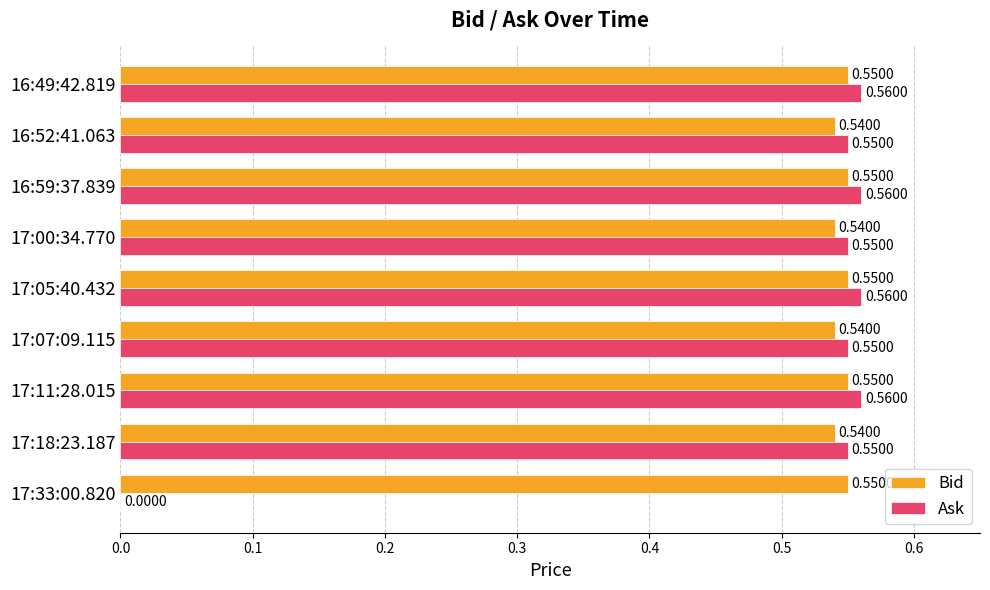

Which series has the largest total across all categories?

Bid